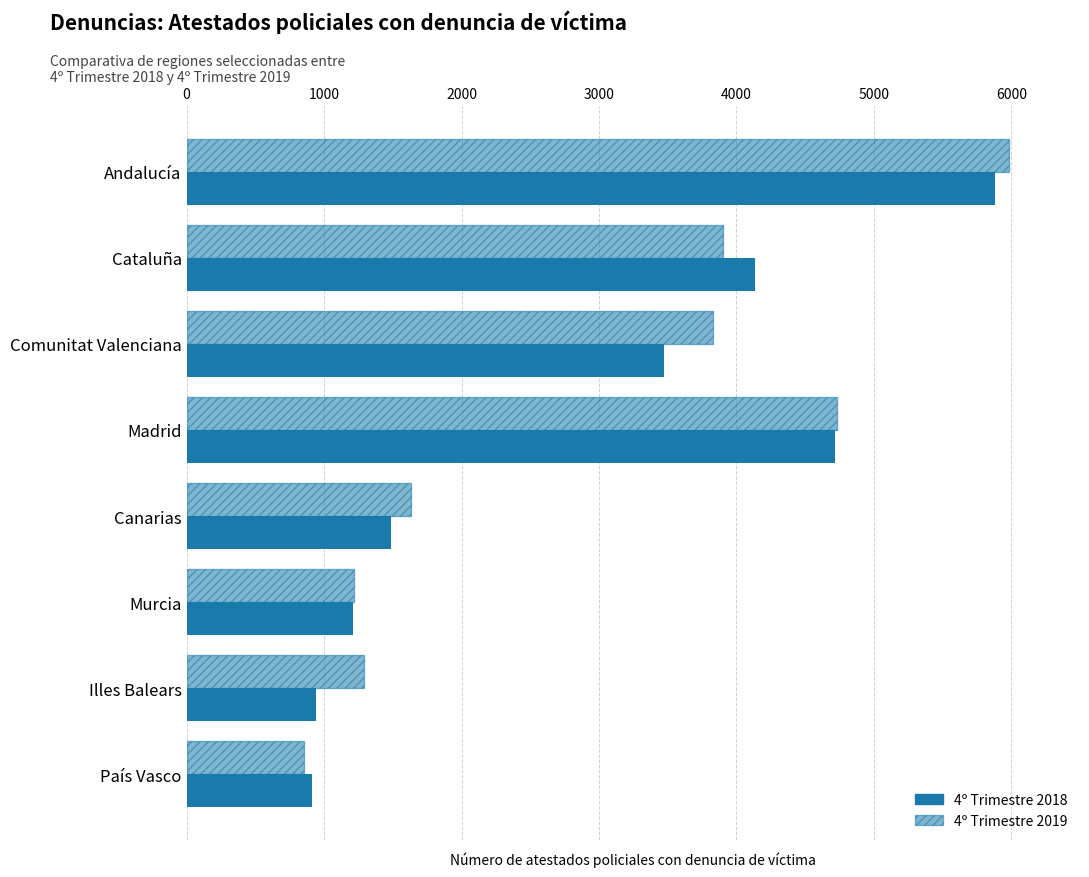

Rank the series by their average value, from lowest to highest.

4º Trimestre 2018, 4º Trimestre 2019